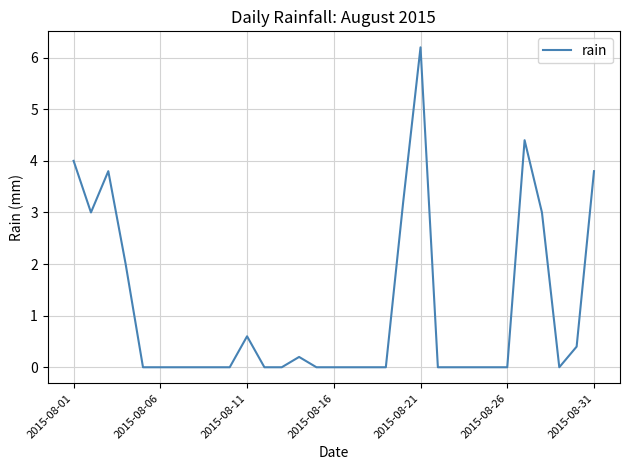

What is the difference between the maximum and minimum values?

6.2